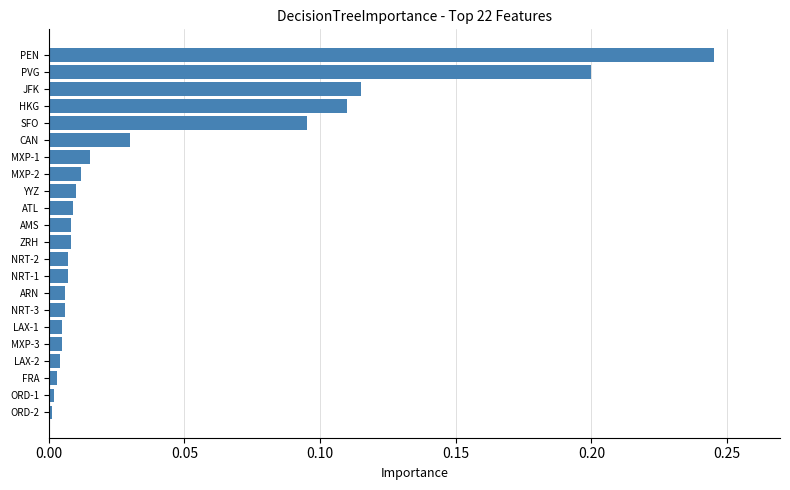

What is the sum of all values?

0.9